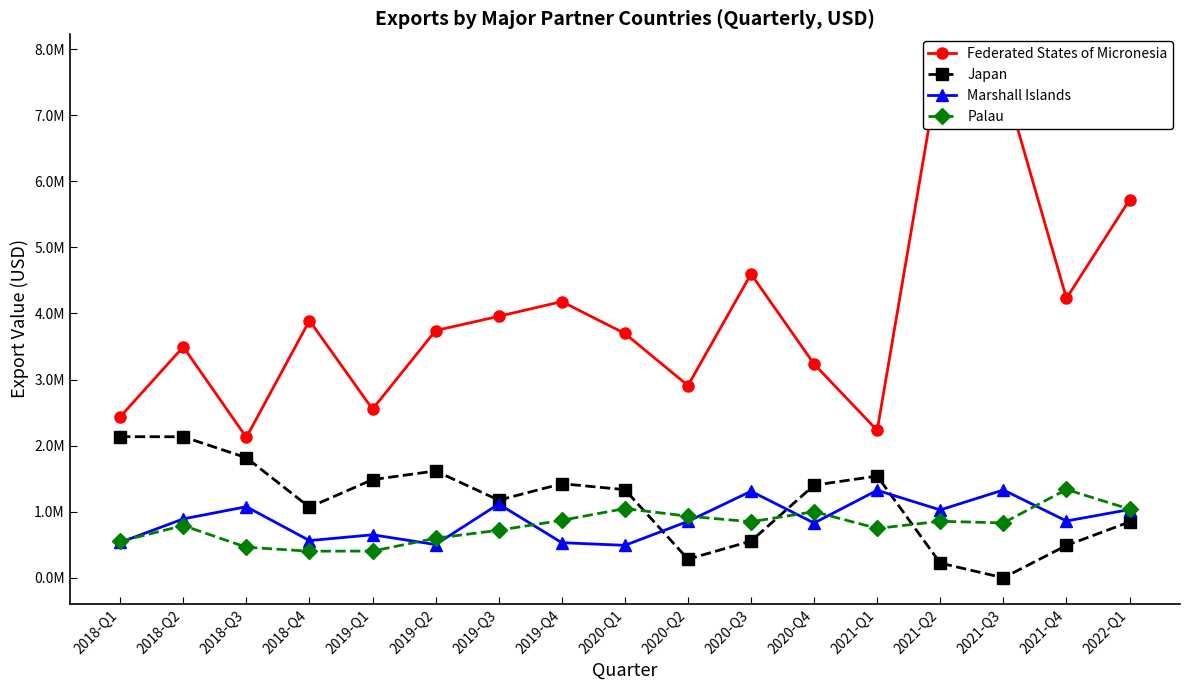

Which category has the highest value across all series?

2021-Q2